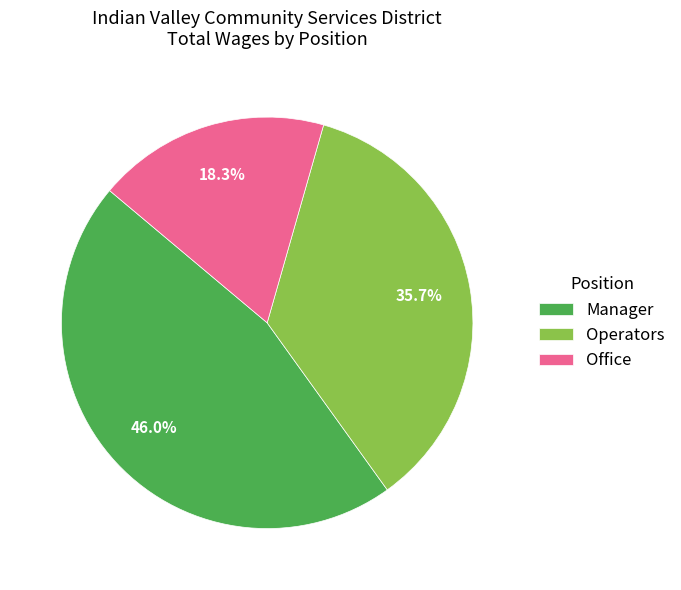

How many segments does this pie chart have?

3